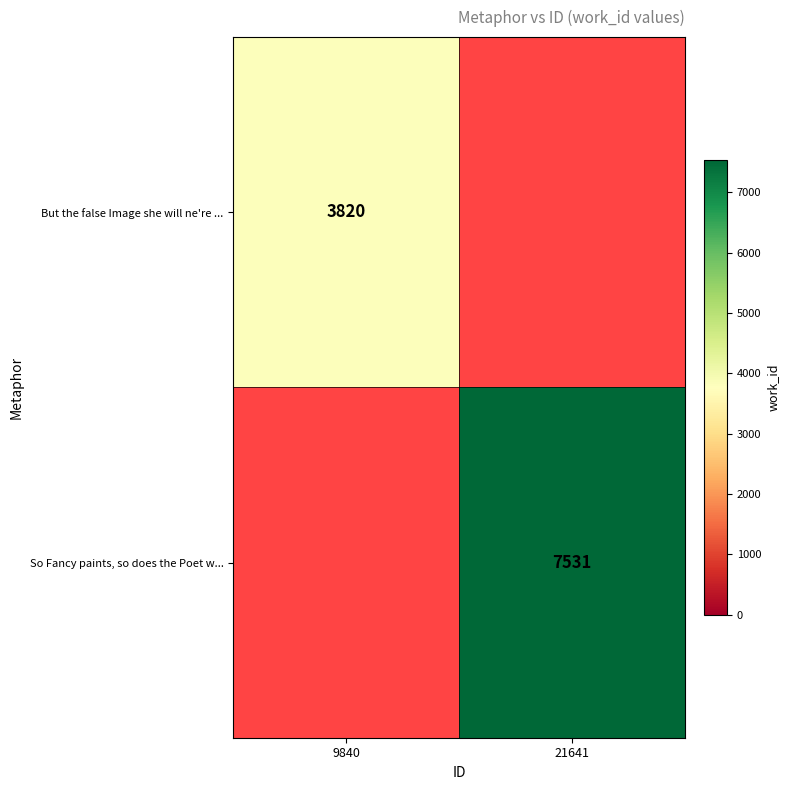

True or false: But the false Image she will ne're ... has a value of 3820 at 9840.

True